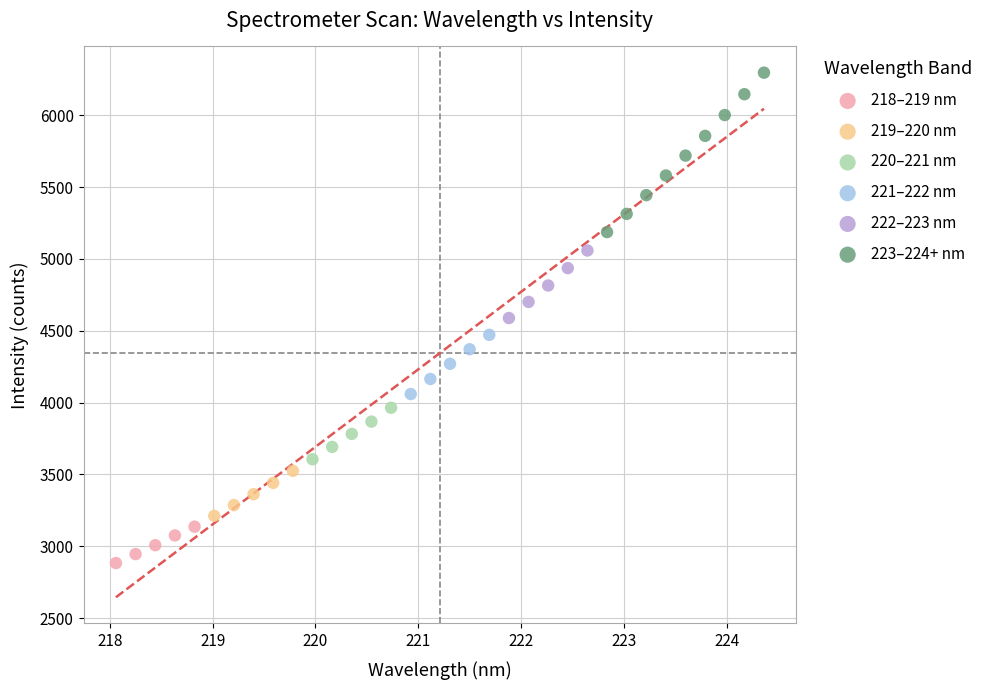

Which series has the largest Y range (max minus min)?

223–224+ nm